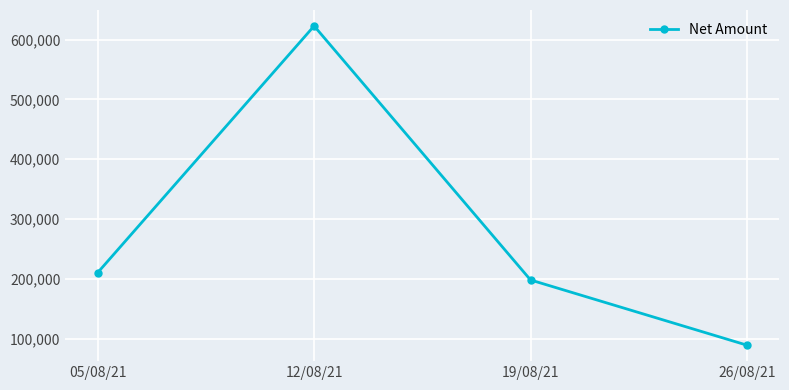

Where is the first local maximum?

12/08/21